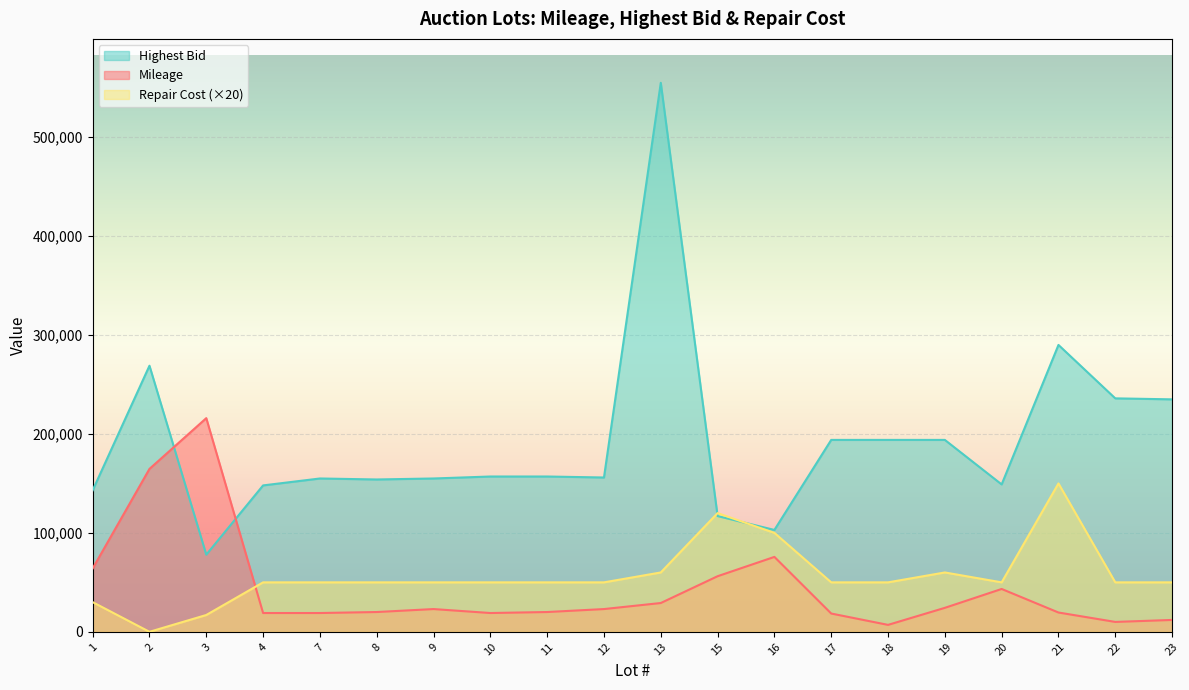

Where is Mileage nearest to the value 111504?

16